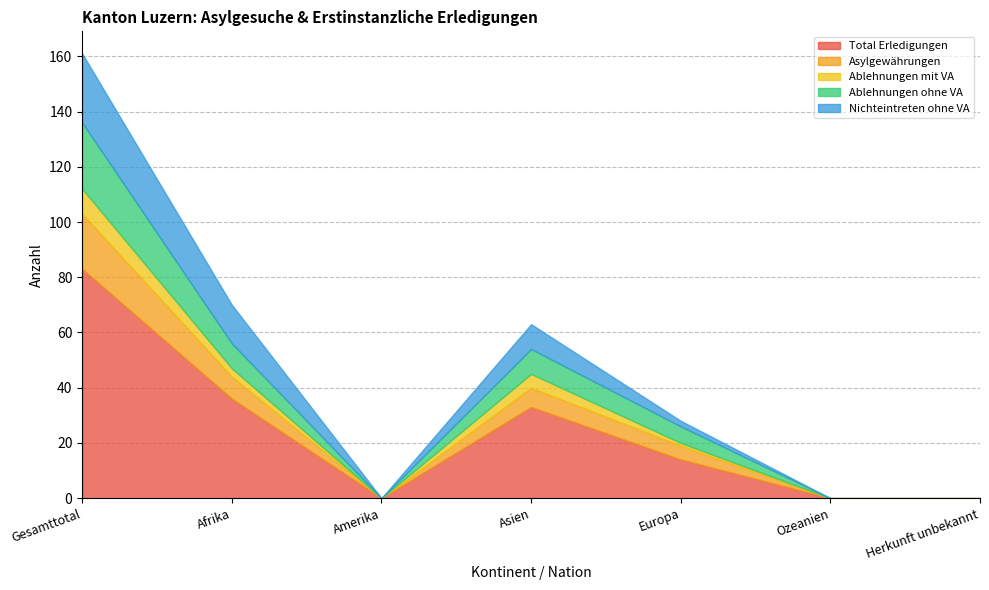

At which label is Asylgewährungen closest to 10?

Afrika